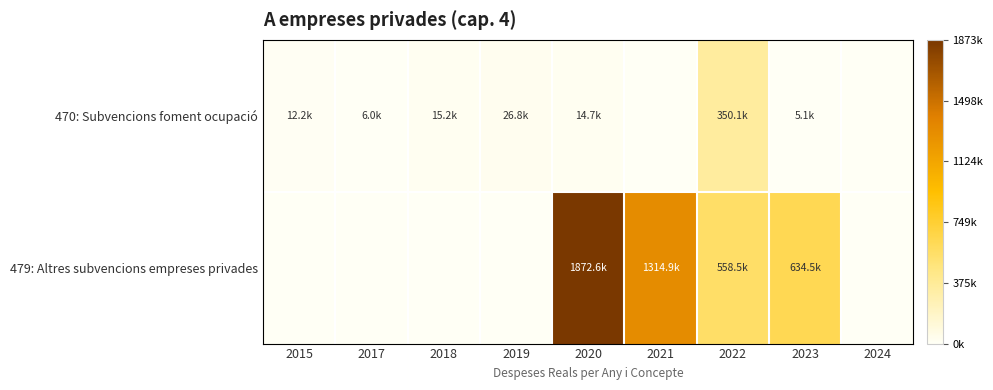

Which series has the largest range (max minus min)?

479: Altres subvencions empreses privades